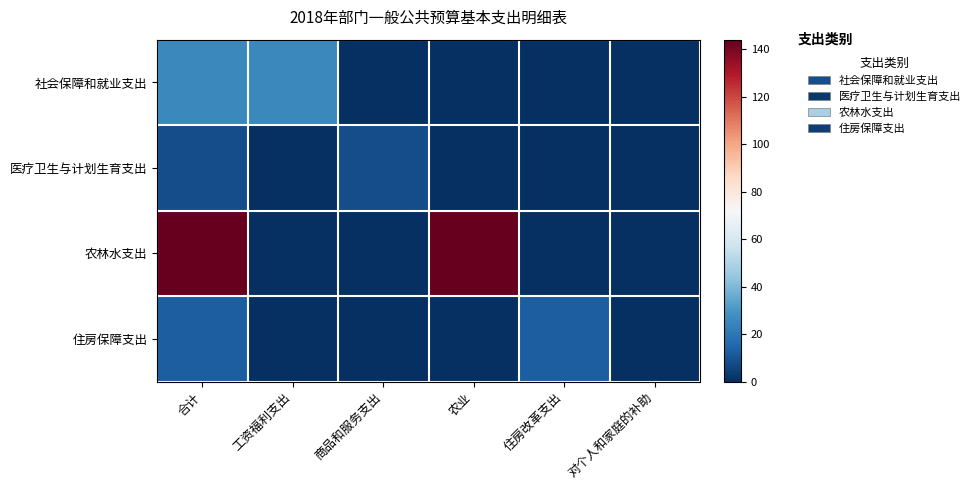

What is the total value across all series at 住房改革支出?

12.7